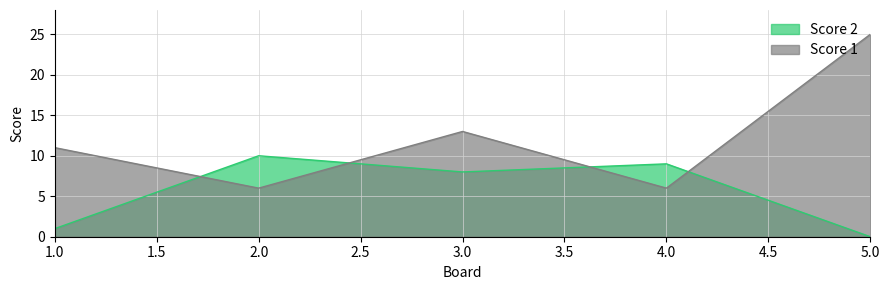

What is the sum of all Score 2 values?

28